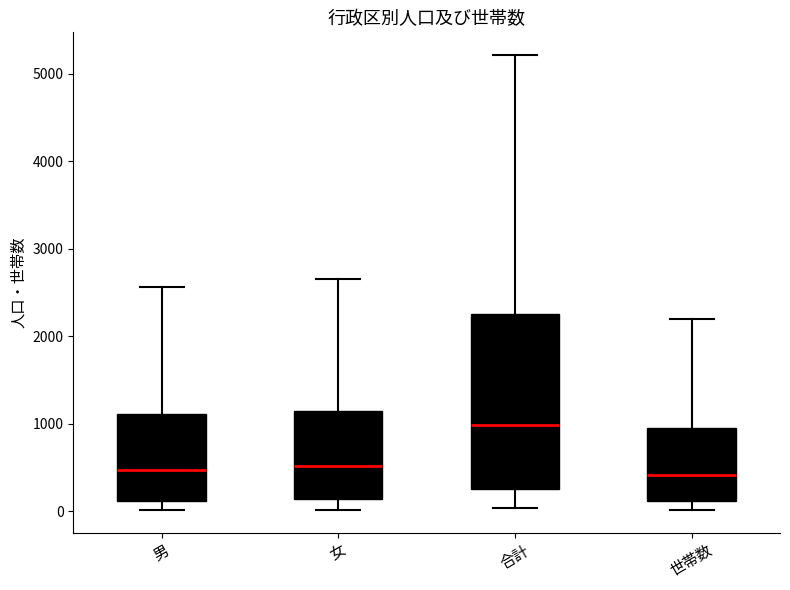

Reading left to right, read every box against the y-axis: the position of its median line, the range the box covers, and the ends of its whiskers. The values are not printed on the chart, so give them approximately, as read against the axis.

男: median 500, box 100 to 1100, whiskers 0 to 2600
女: median 500, box 100 to 1100, whiskers 0 to 2700
合計: median 1000, box 300 to 2300, whiskers 0 to 5200
世帯数: median 400, box 100 to 900, whiskers 0 to 2200